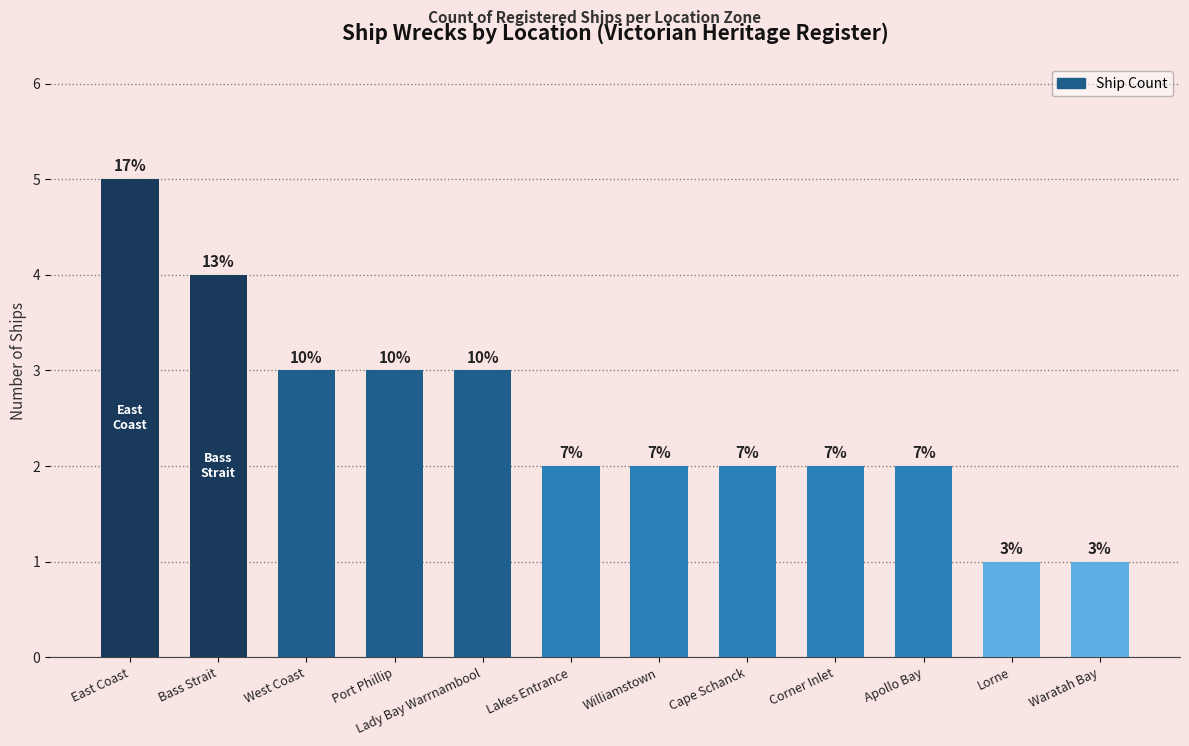

Is it true that the value at Port Phillip is 3?

True